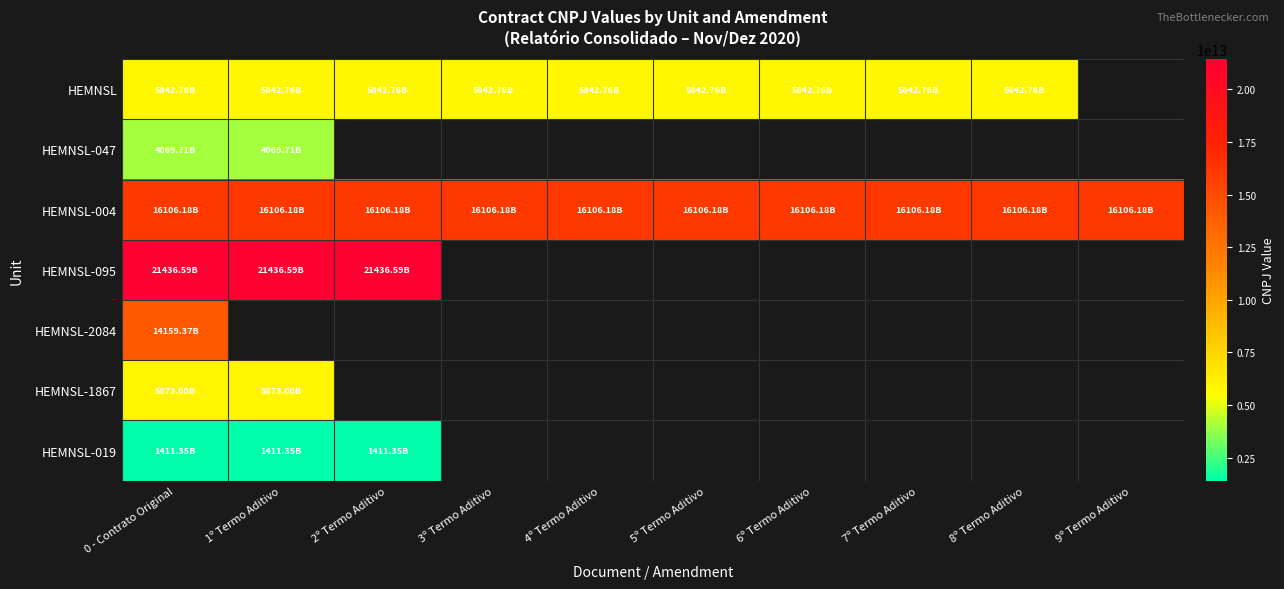

What is the smallest value displayed?

1411347000190.0